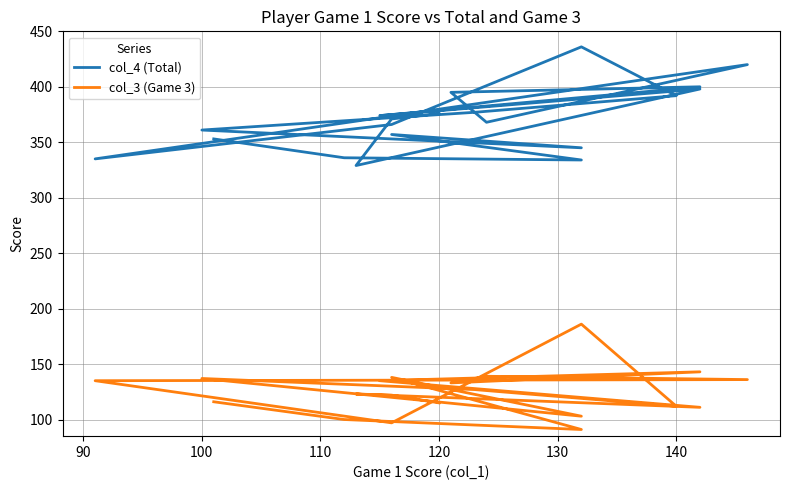

List the series in order of their peak value, highest first.

col_4 (Total), col_3 (Game 3)